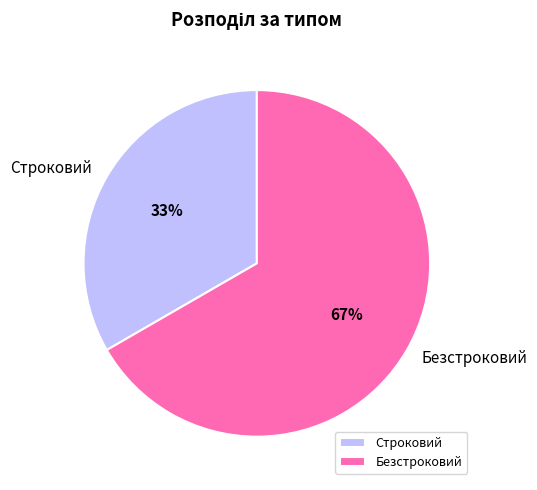

To the nearest percent, what is the average slice percentage?

50%